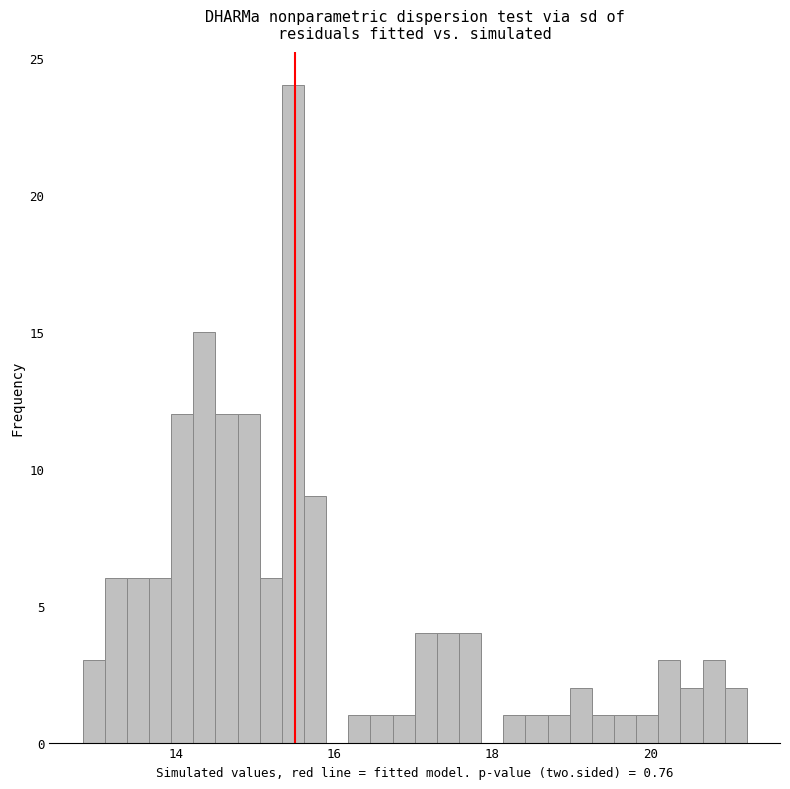

Around what value on the x-axis is the tallest bar? Give the approximate position of its centre, as read against the axis.

15.4